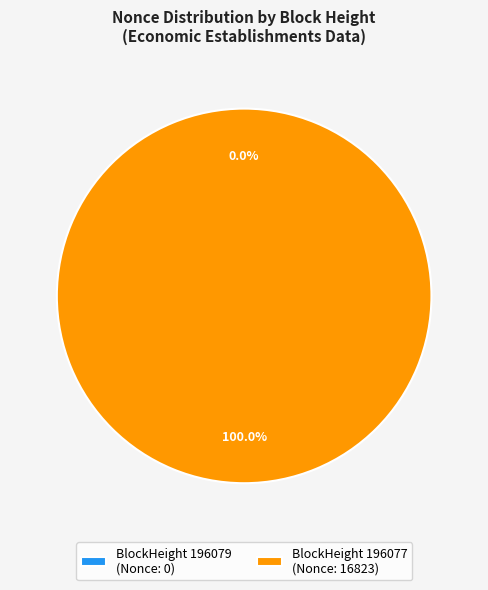

Does any single category account for the majority?

Yes